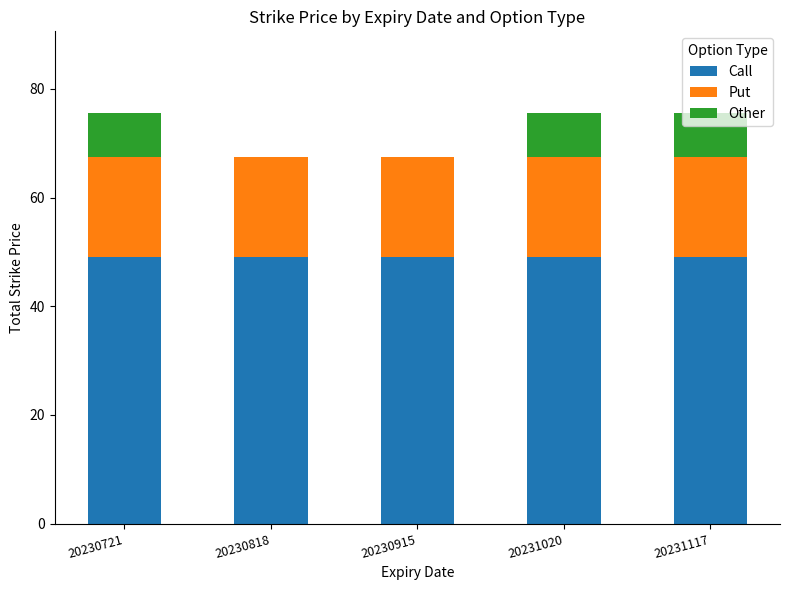

What is the highest value of the Call series?

49.0